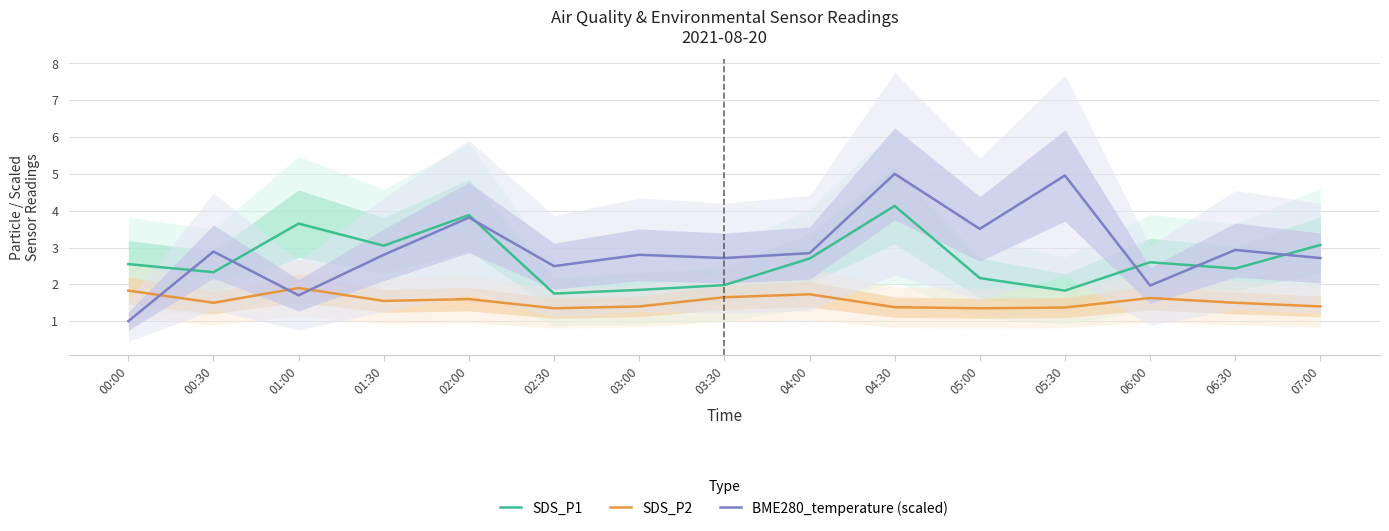

How many intersections are there between BME280_temperature (scaled) and SDS_P1?

6